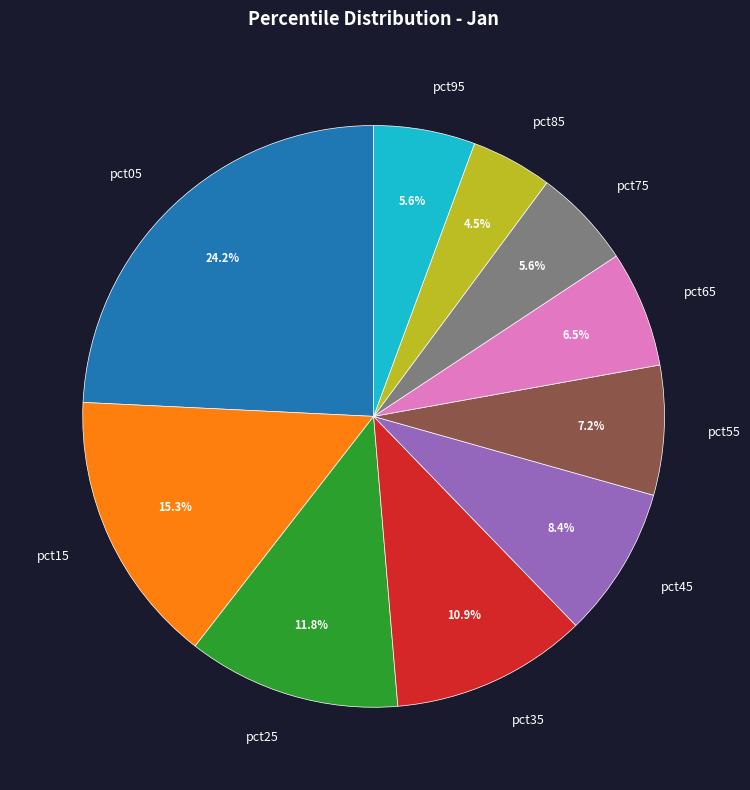

To the nearest percent, what is the average slice percentage?

10%